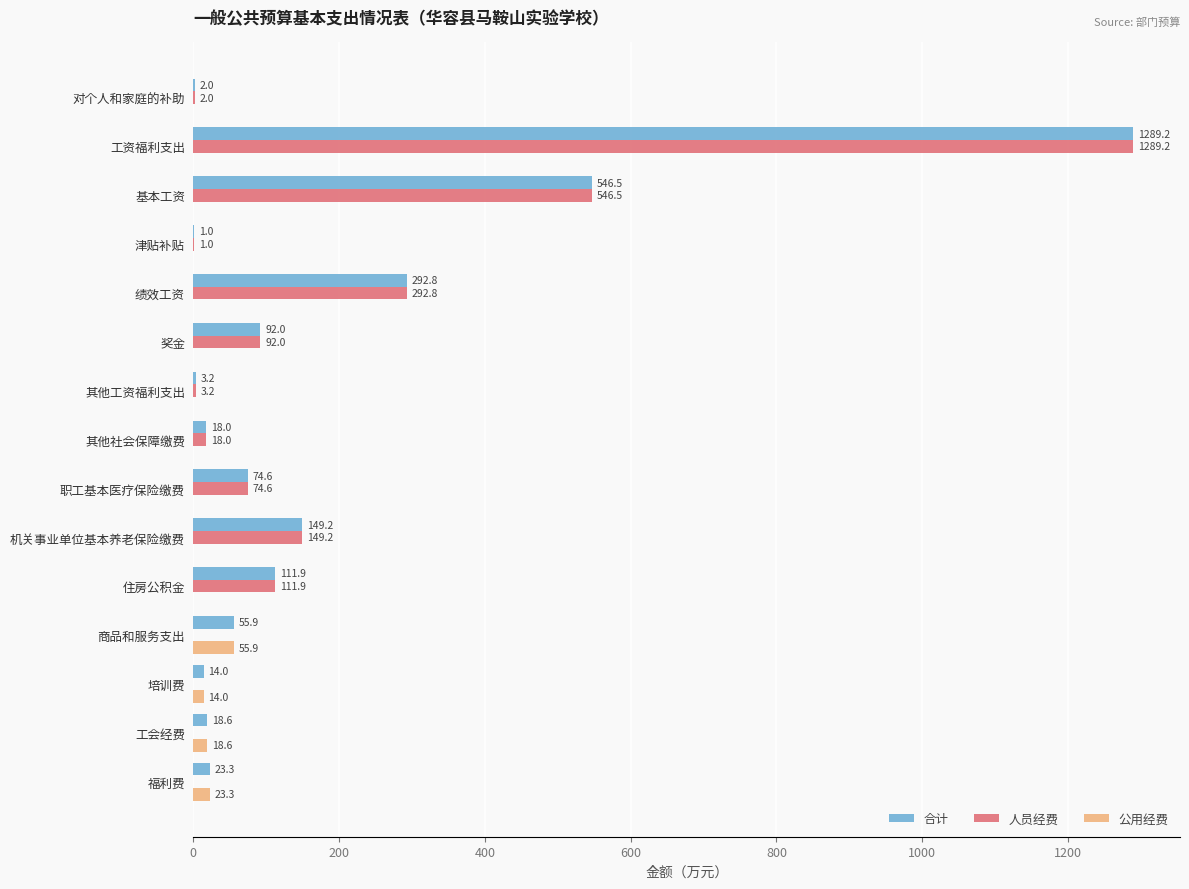

Is the value of 合计 at 商品和服务支出 greater than the value of 公用经费 at 津贴补贴?

Yes